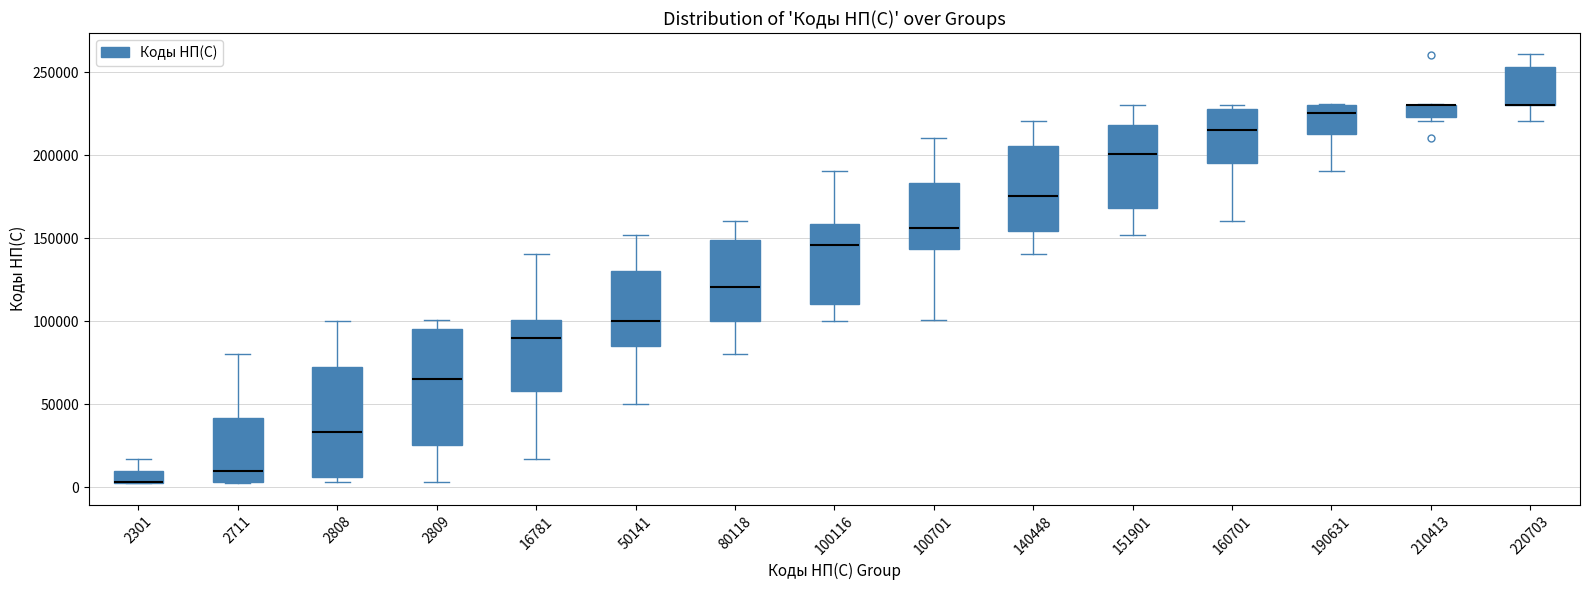

Where is the lower edge of the box at x = 50141 on the y-axis? The values are not printed on the chart, so give them approximately, as read against the axis.

85000